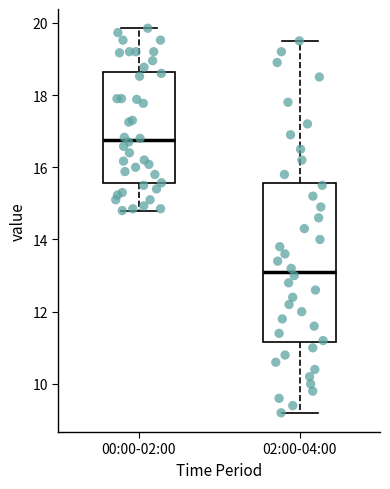

Reading left to right, read every box against the y-axis: the position of its median line, the range the box covers, and the ends of its whiskers. The values are not printed on the chart, so give them approximately, as read against the axis.

00:00-02:00: median 16.8, box 15.6 to 18.6, whiskers 14.8 to 19.8
02:00-04:00: median 13.2, box 11.2 to 15.6, whiskers 9.2 to 19.6